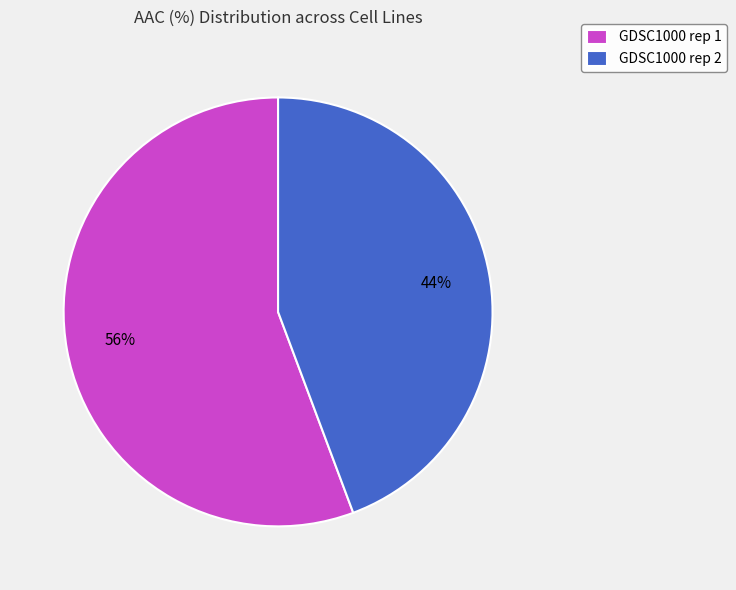

Is it true that GDSC1000 rep 2 is 30% of the pie?

False